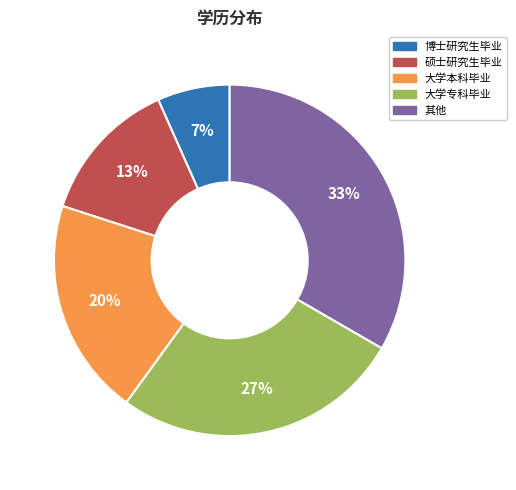

Between 博士研究生毕业 and 其他, which is larger?

其他